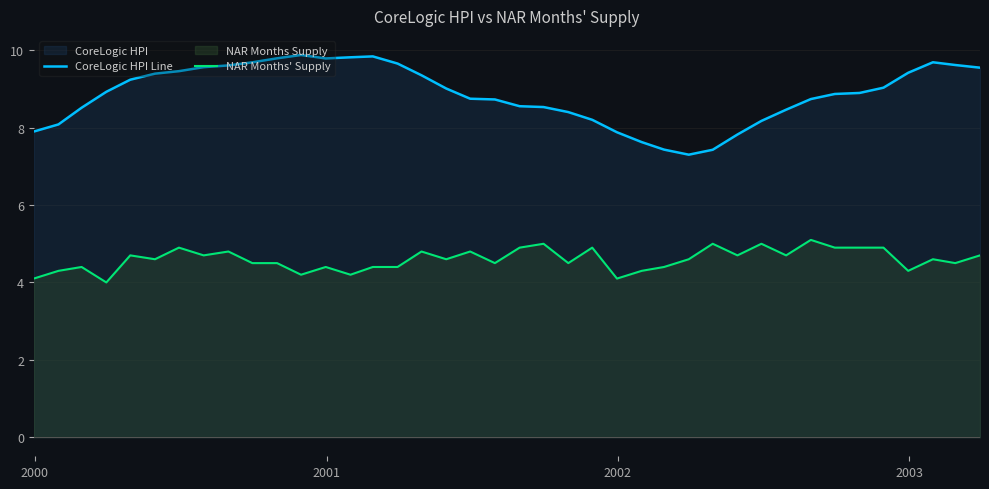

Rank the series by their maximum value, from highest to lowest.

CoreLogic HPI Line, NAR Months' Supply